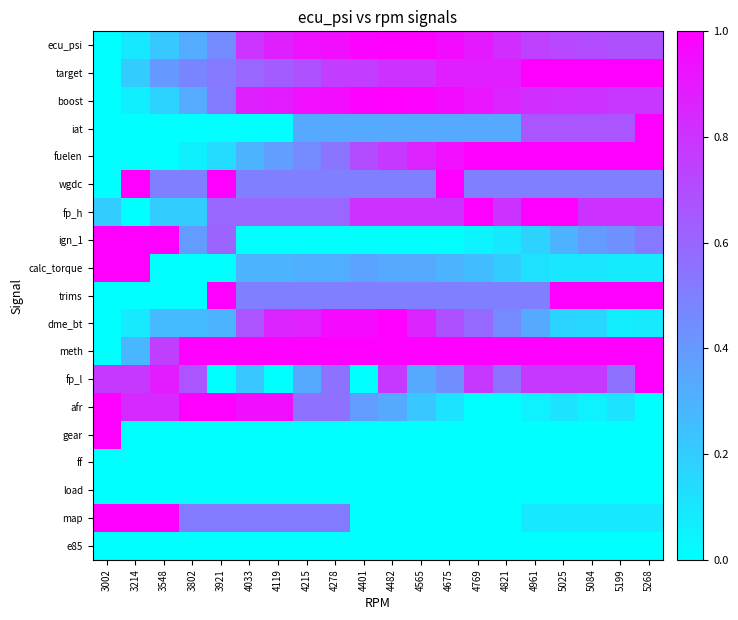

What is the total value across all series at 5199?

8.8